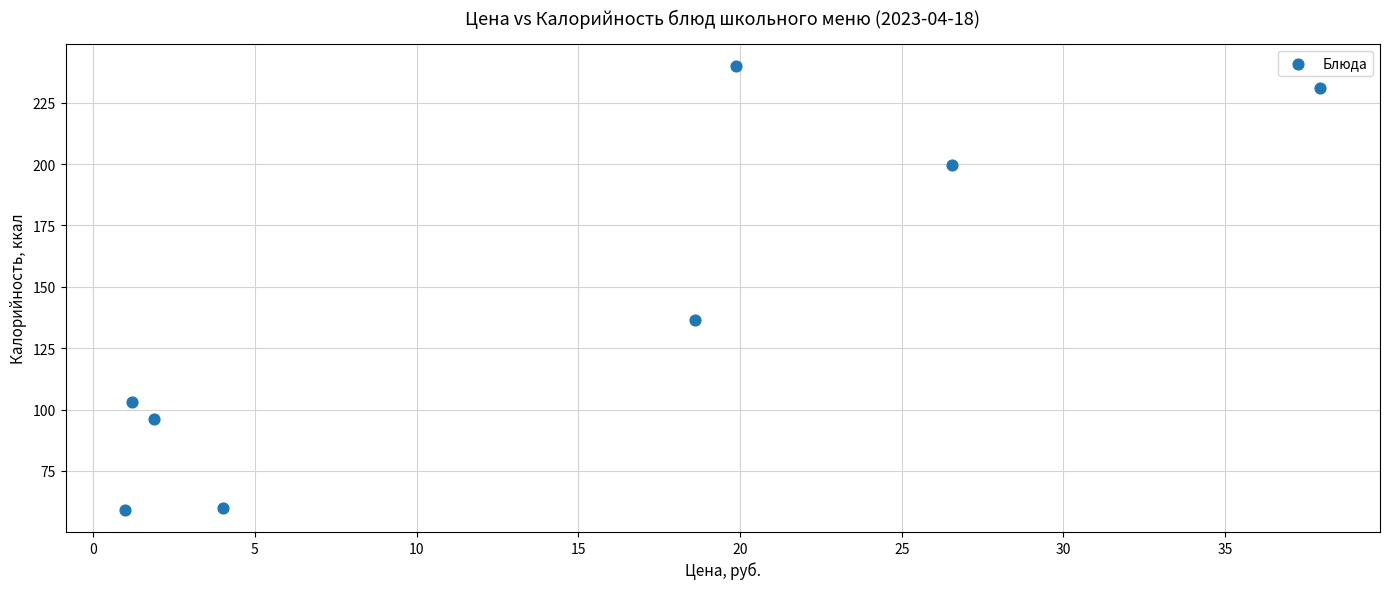

What is the average Y value?

140.7